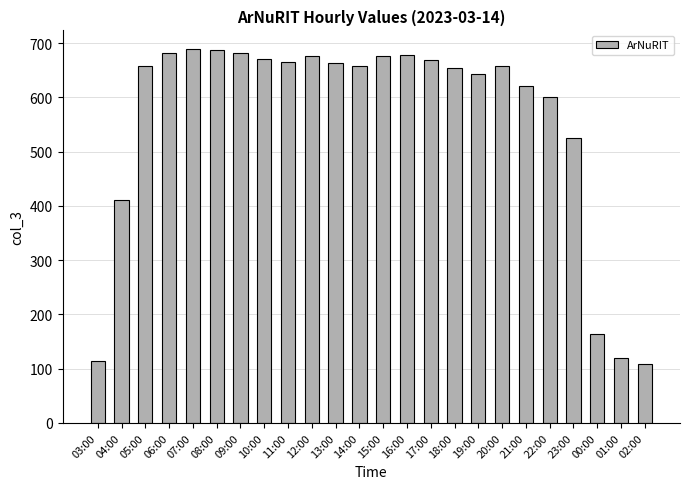

True or false: the data shows 1048 at 21:00.

False